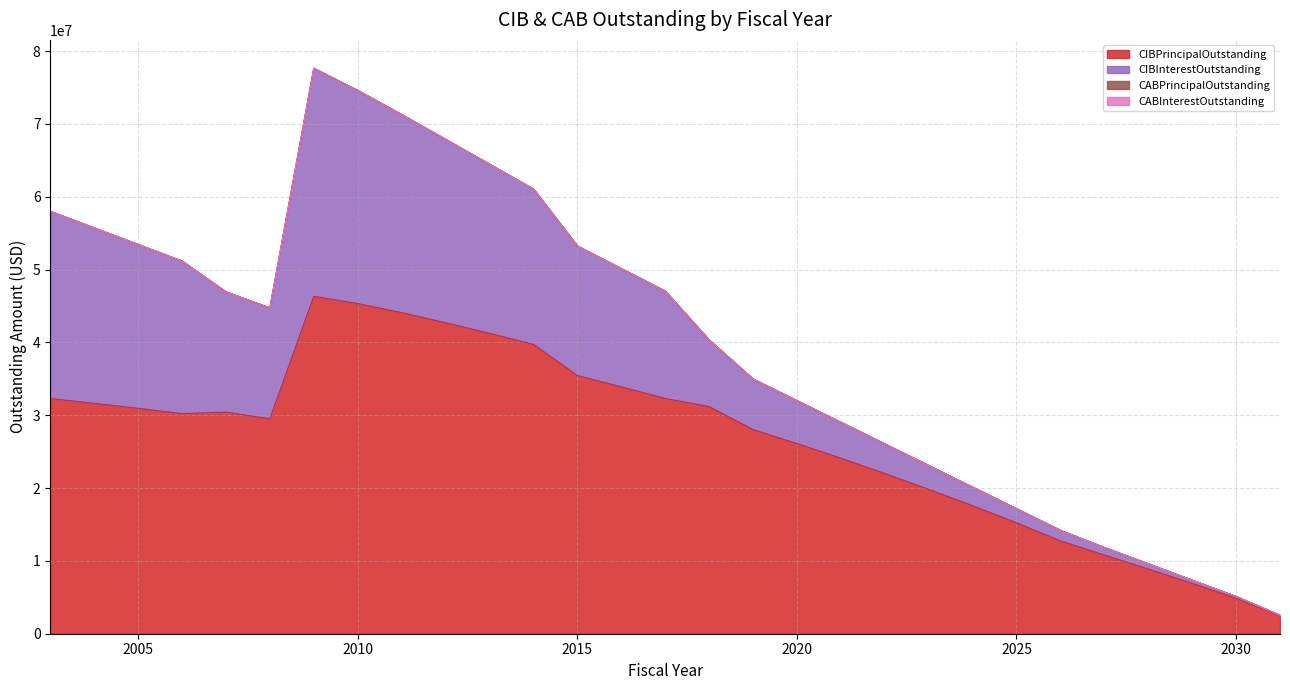

Does the chart display data point markers on the line(s)?

No